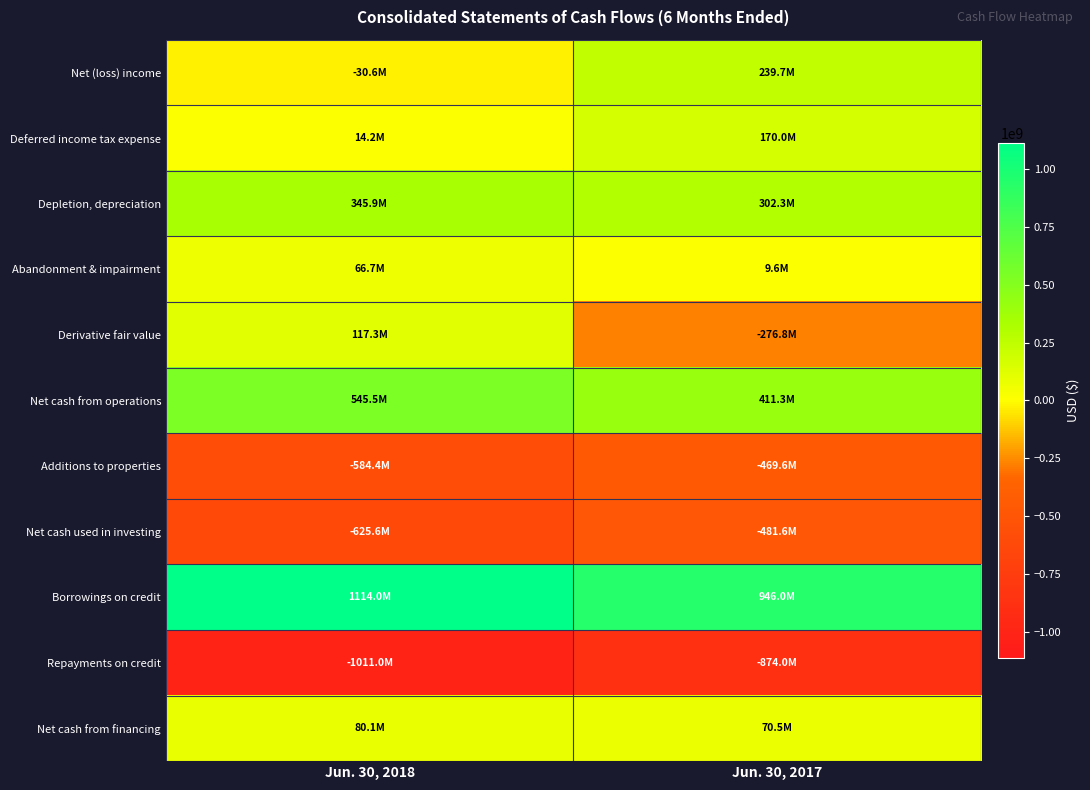

Between Jun. 30, 2018 and Jun. 30, 2017, which series saw the biggest shift?

Derivative fair value